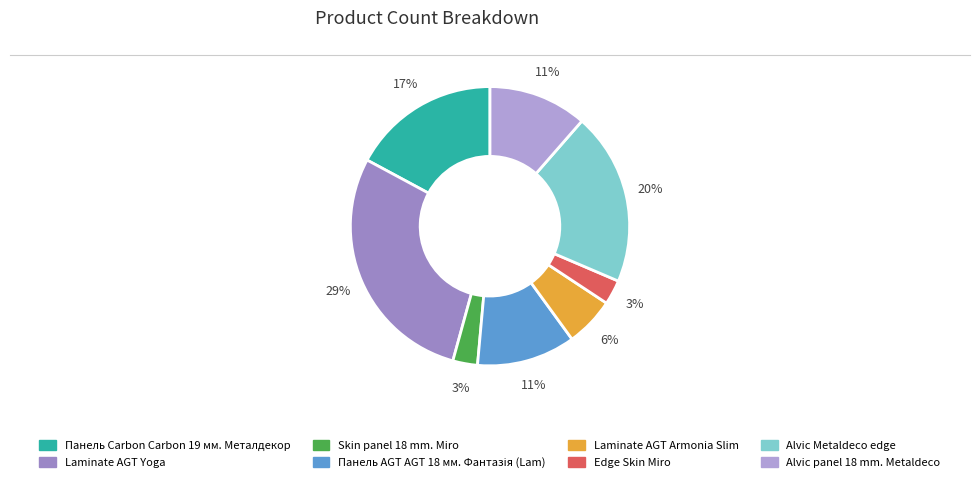

How many segments does this pie chart have?

8